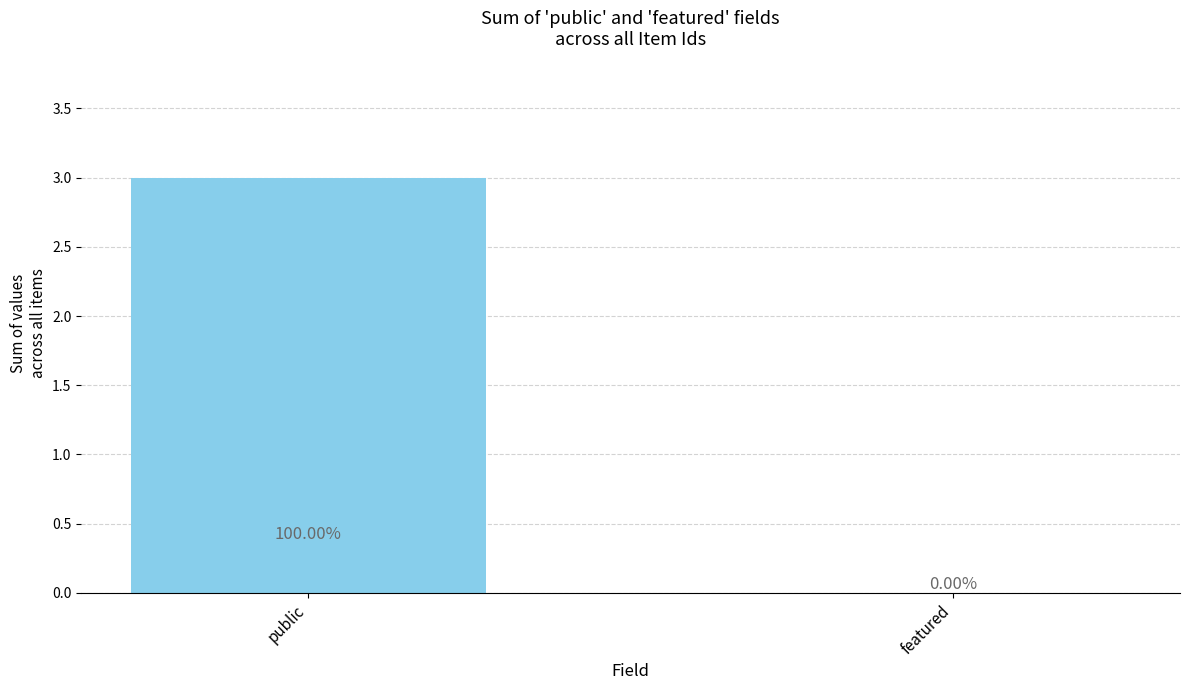

Does the chart contain stacked bars?

No